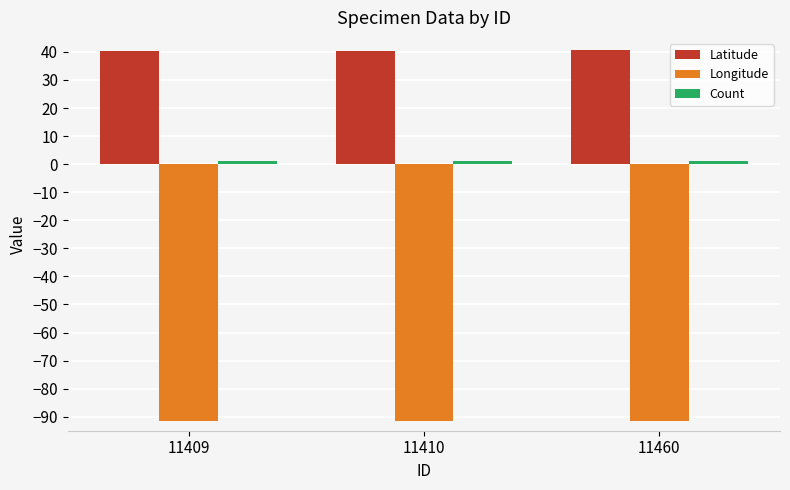

What is the maximum value for Longitude?

-91.5